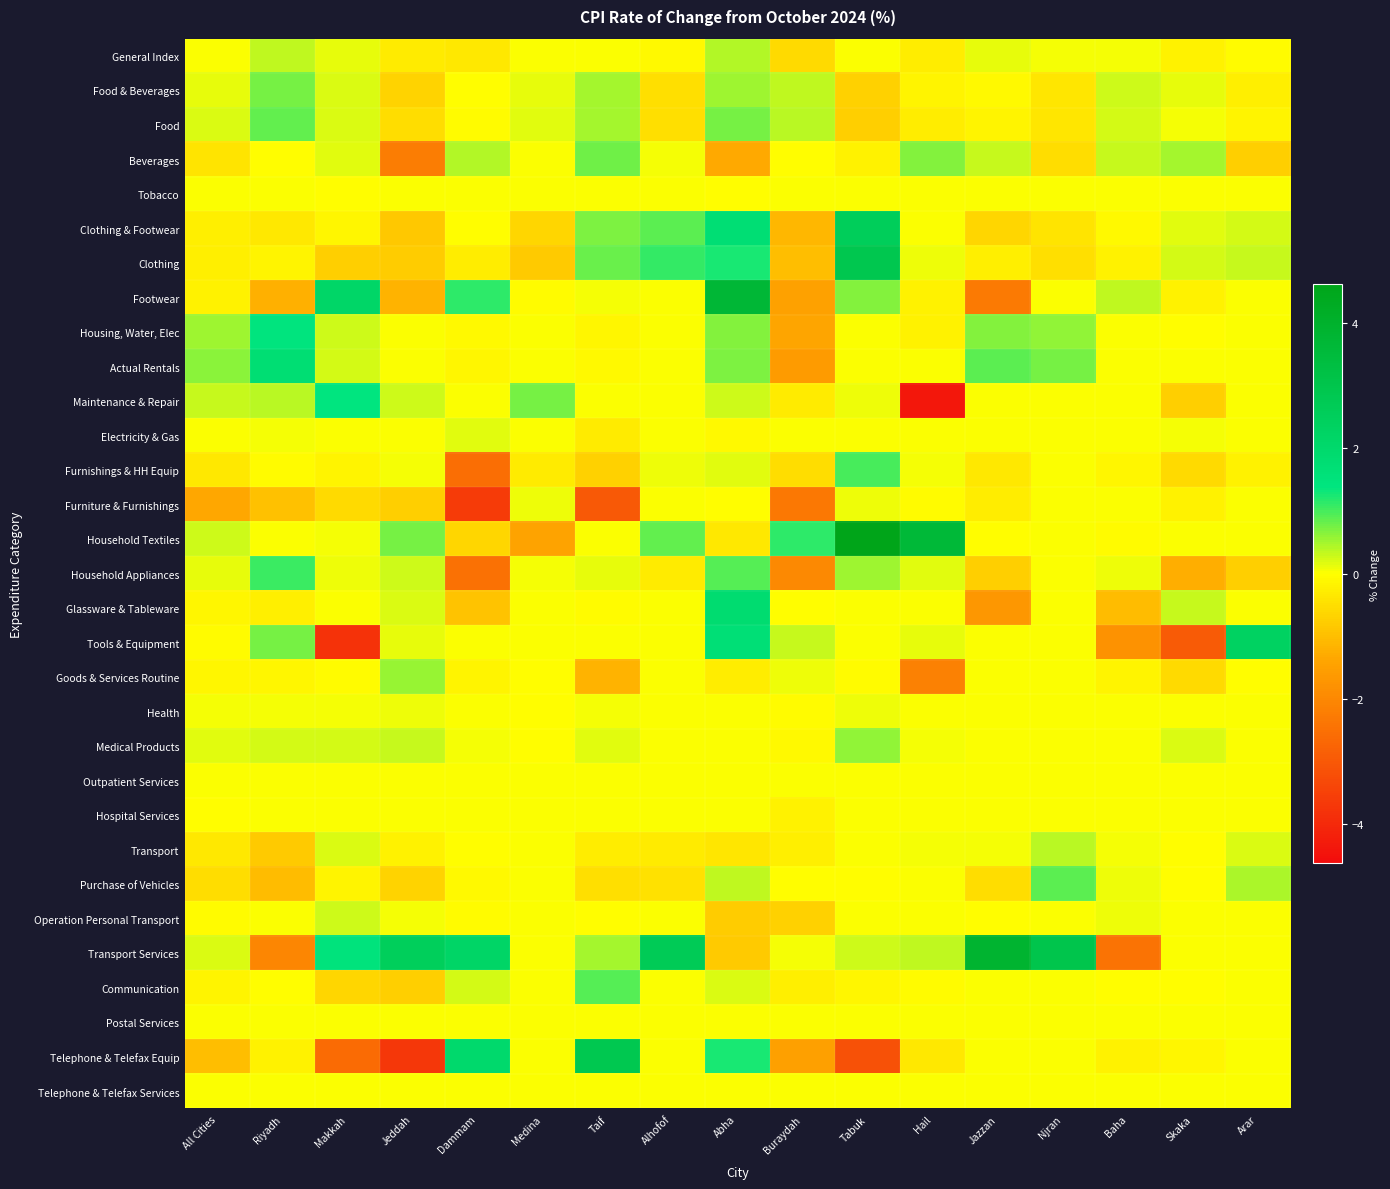

Count the number of data series in this chart.

31